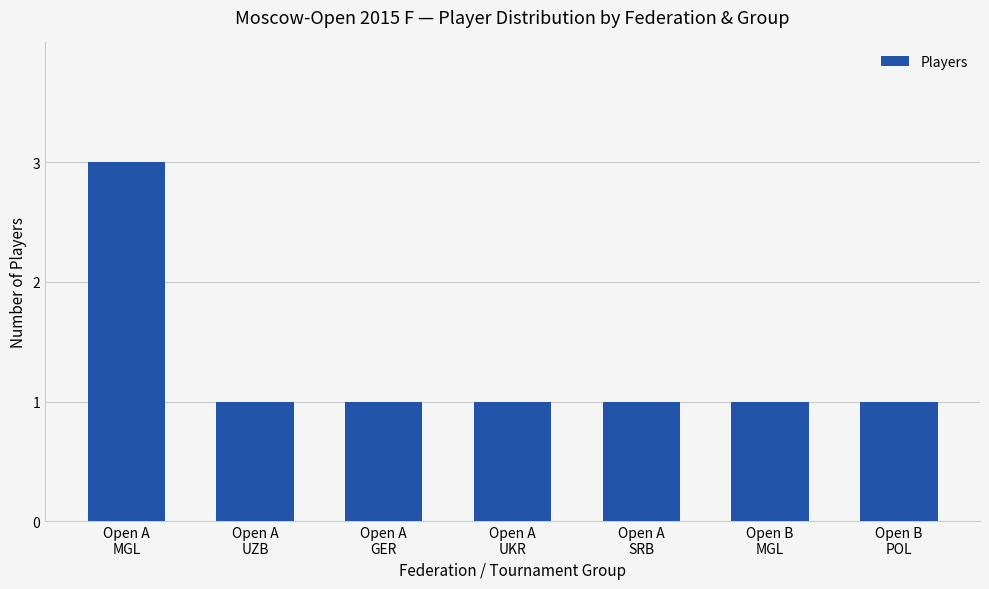

At which category does the chart reach its peak across all series?

Open A
MGL